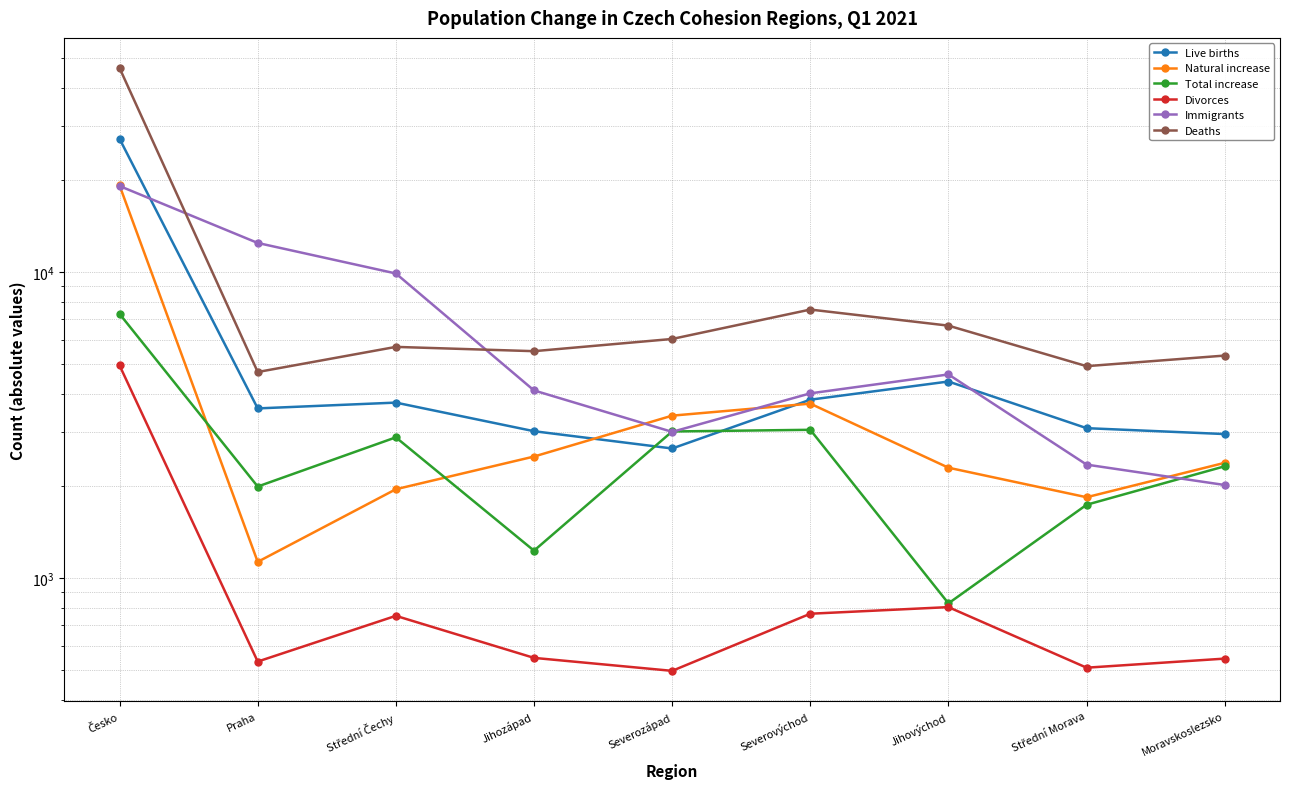

Does the chart display data point markers on the line(s)?

Yes